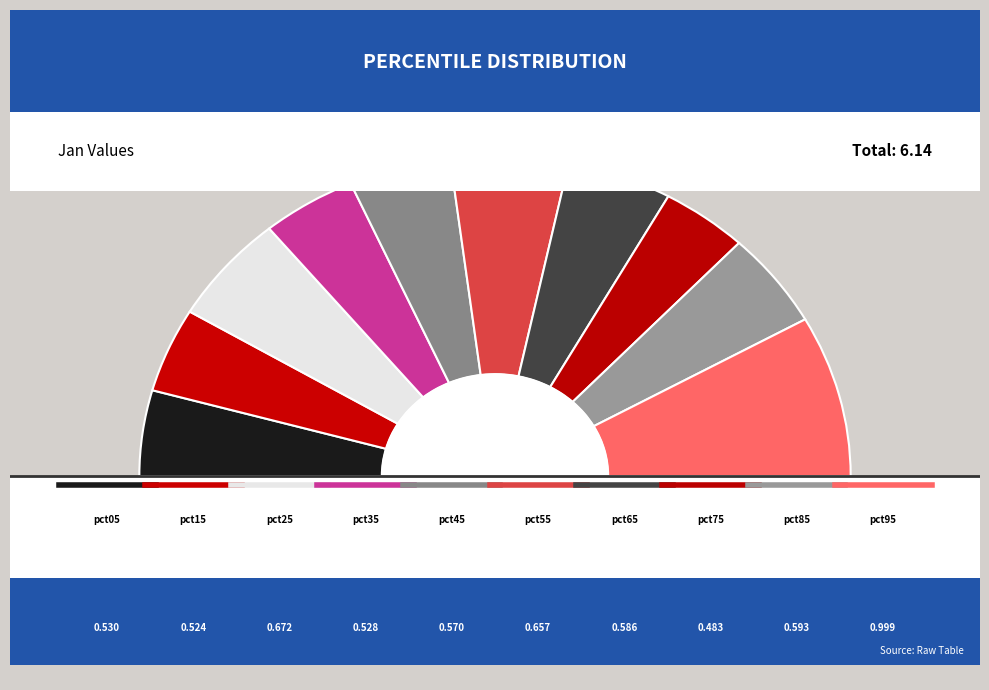

What is the total percentage of pct15 and pct55?

19.2%